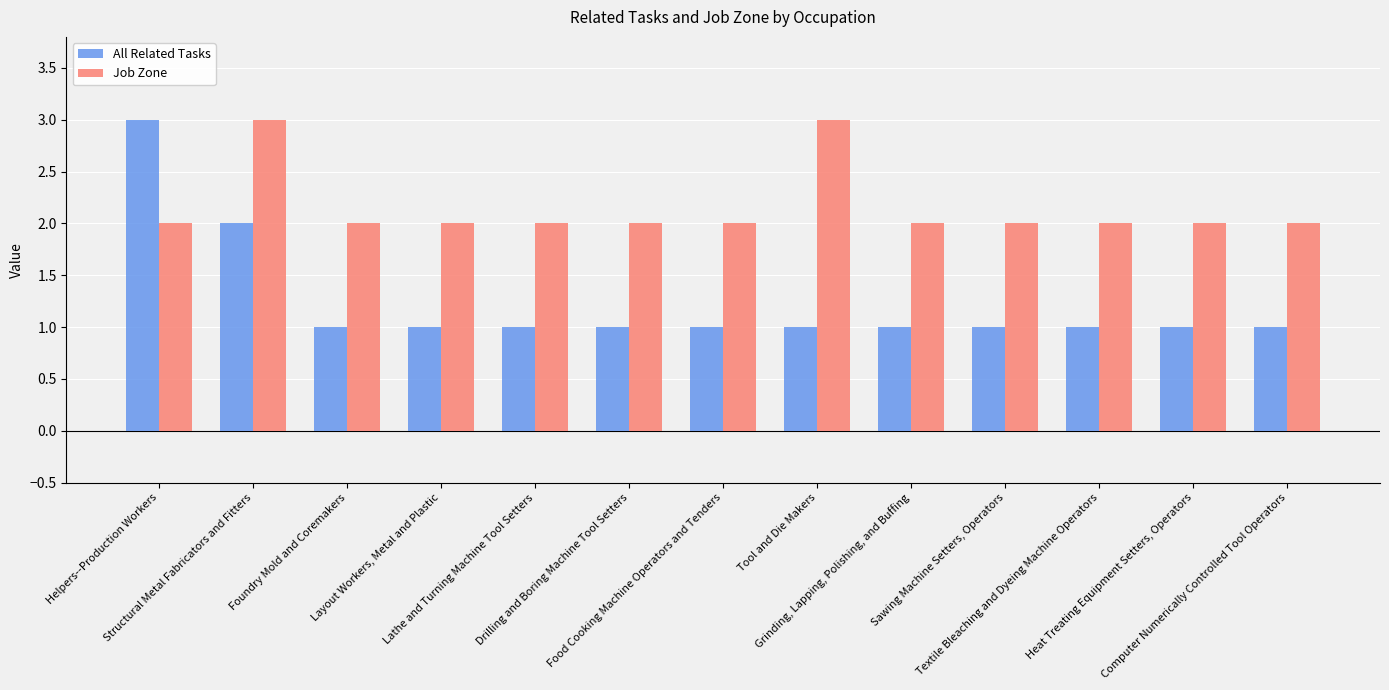

Rank the series at Layout Workers, Metal and Plastic from highest to lowest value.

Job Zone, All Related Tasks